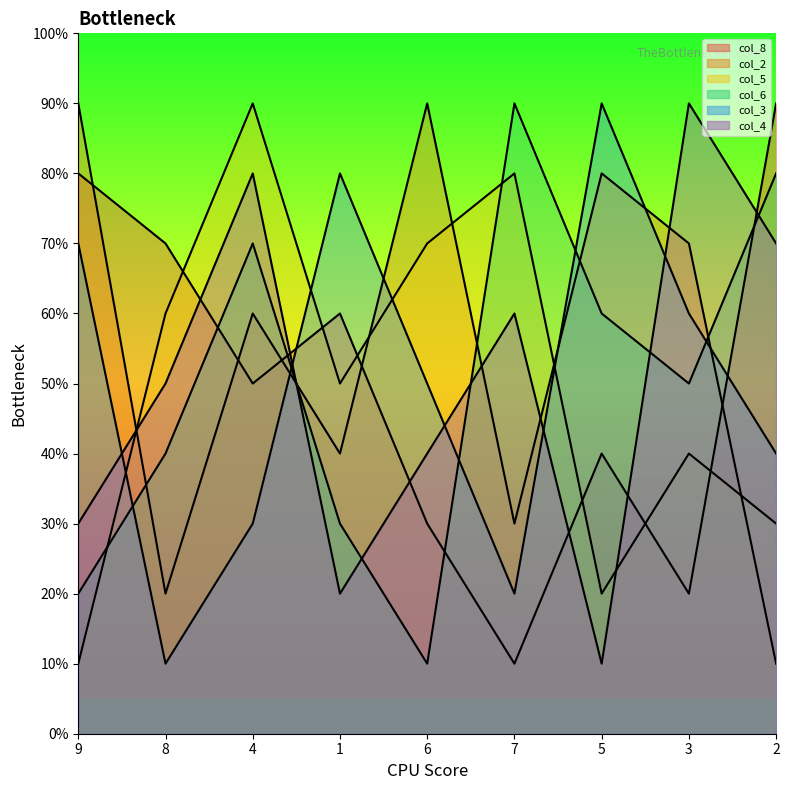

Where do col_5 and col_6 first cross each other?

9 and 8